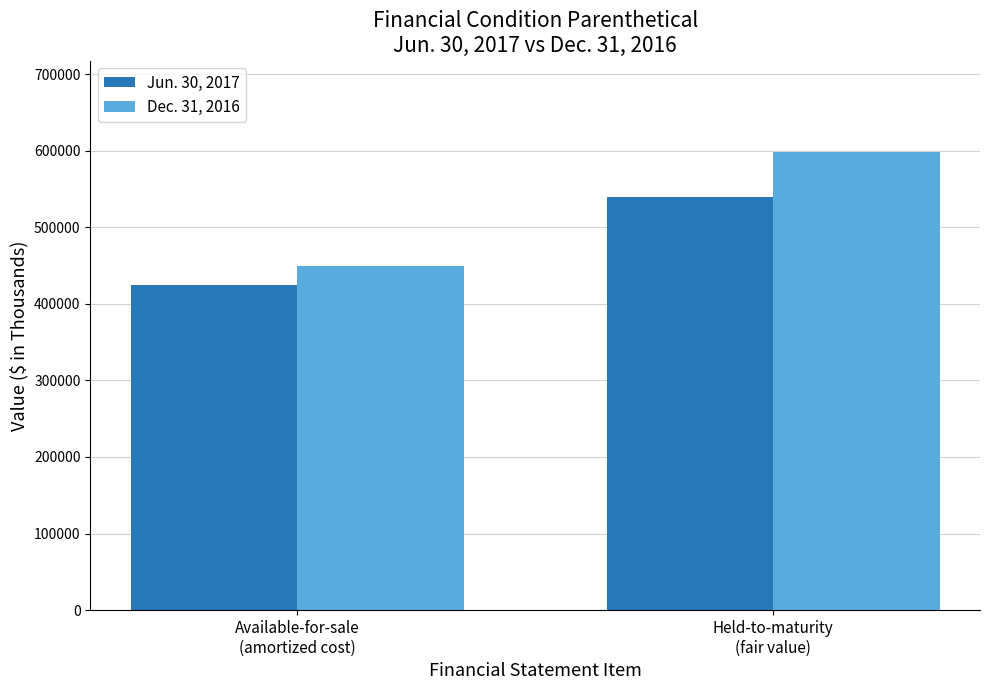

Reading right to left, transcribe all the data shown in this chart.

Jun. 30, 2017: 539005	424592
Dec. 31, 2016: 597785	449655